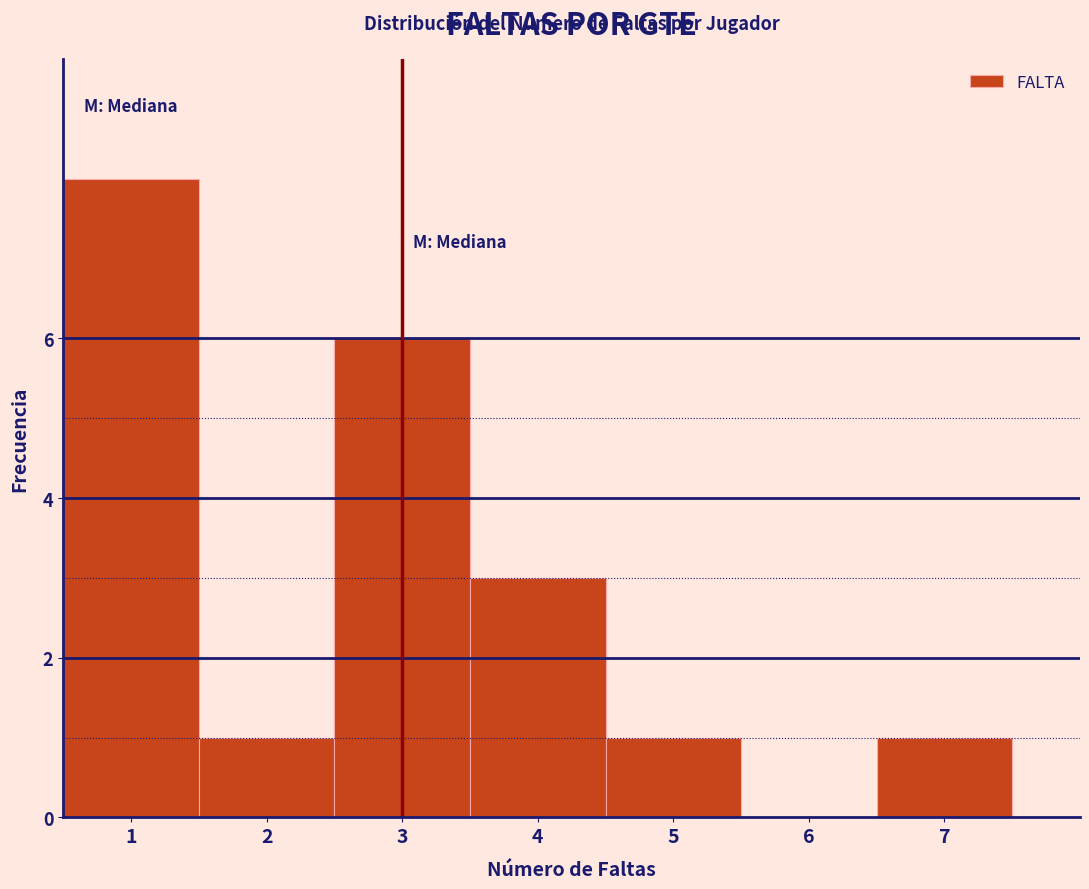

What is the height of the bar covering 4.5 to 5.5 on the x-axis? The values are not printed on the chart, so give them approximately, as read against the axis.

1